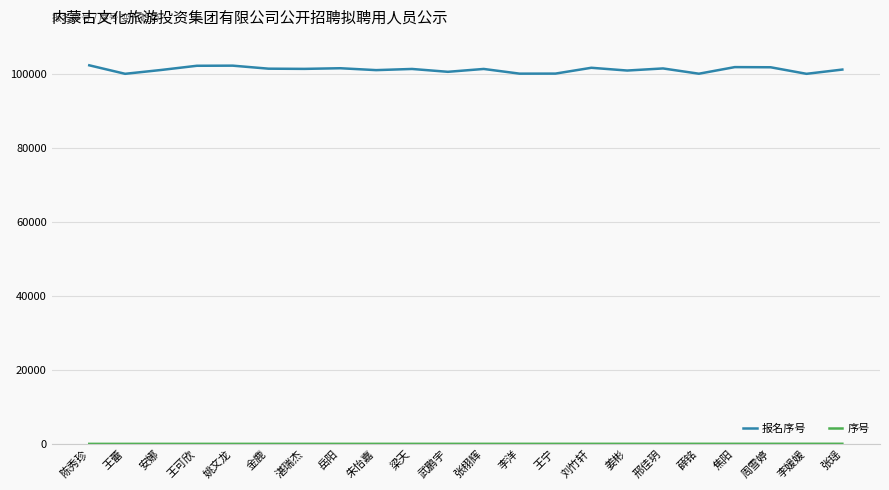

Does the chart have visible grid lines?

Yes